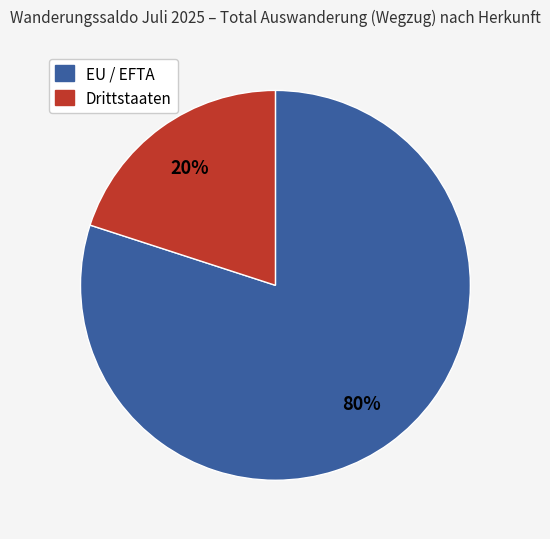

Is the sum of Drittstaaten and EU / EFTA greater than half?

Yes